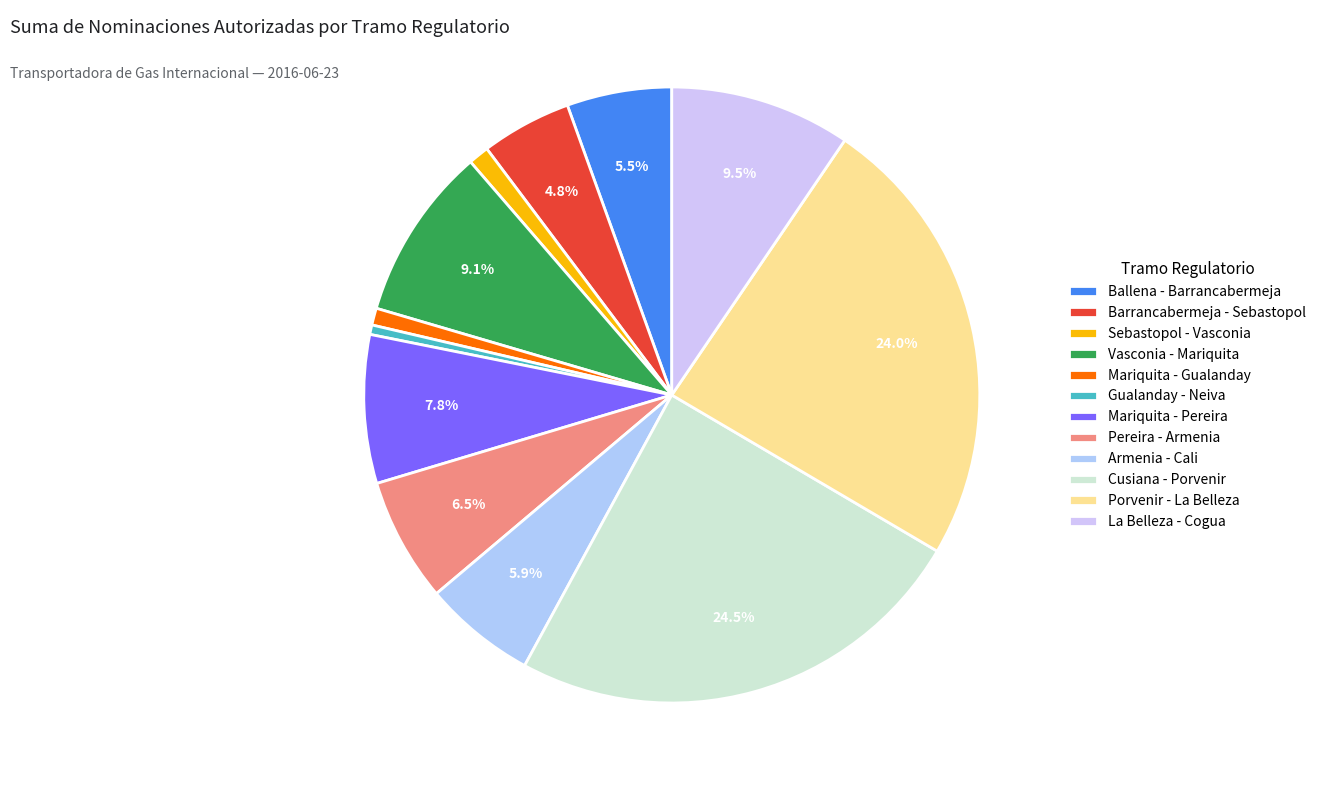

Is there a majority slice in this chart?

No